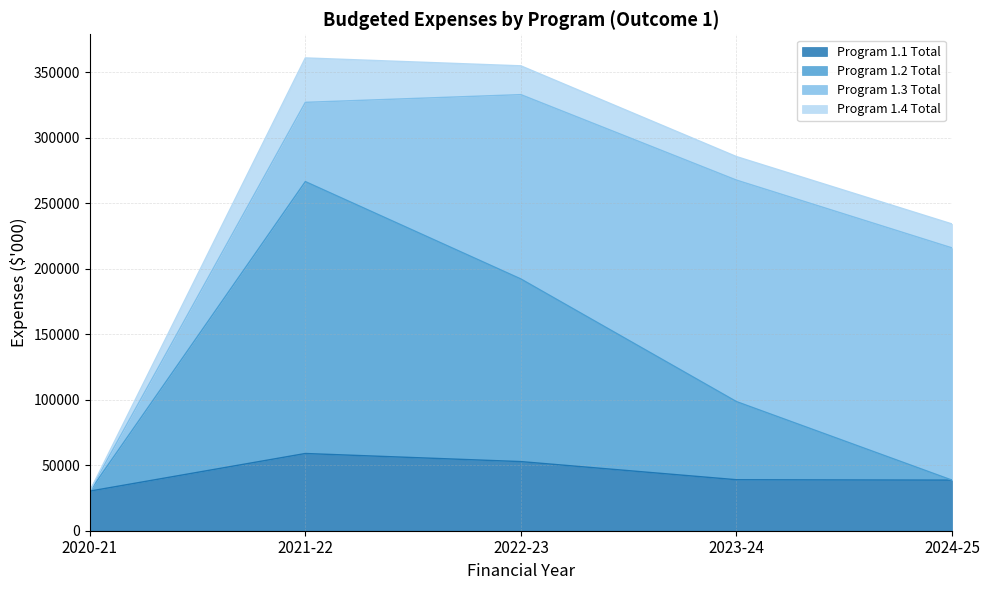

How many values in the Program 1.2 Total series exceed 98634?

2